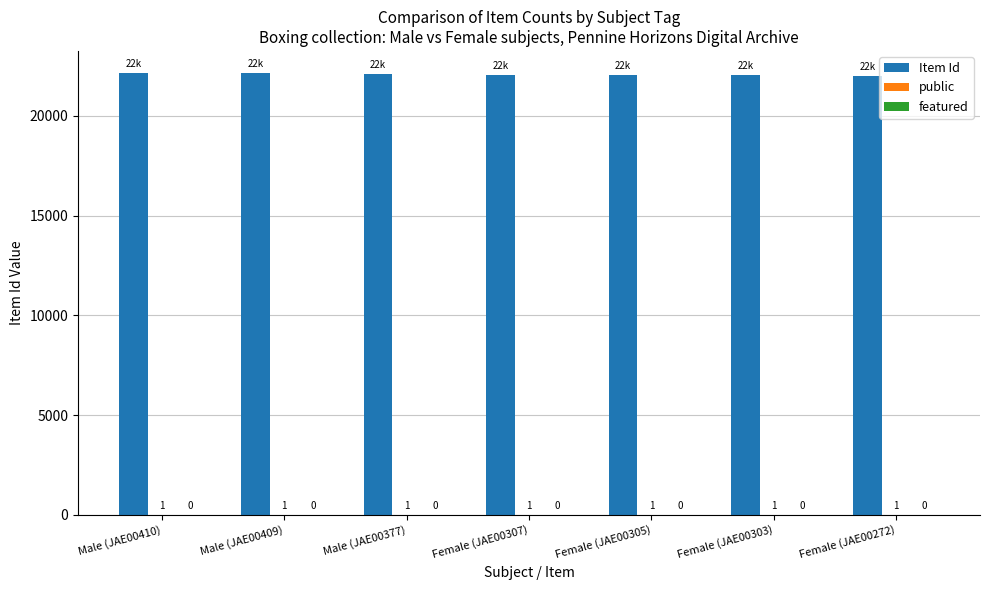

Between Male (JAE00409) and Female (JAE00303), which series saw the biggest shift?

Item Id